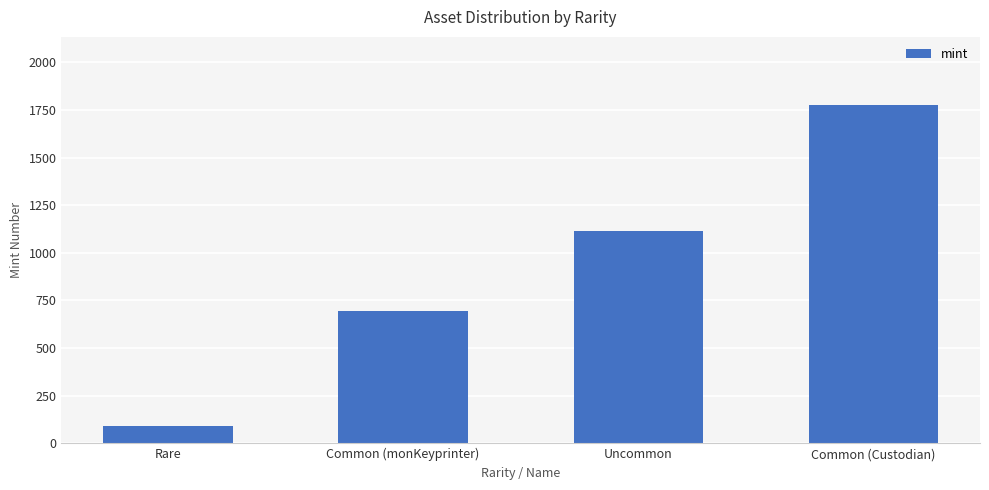

What is the average value?

920